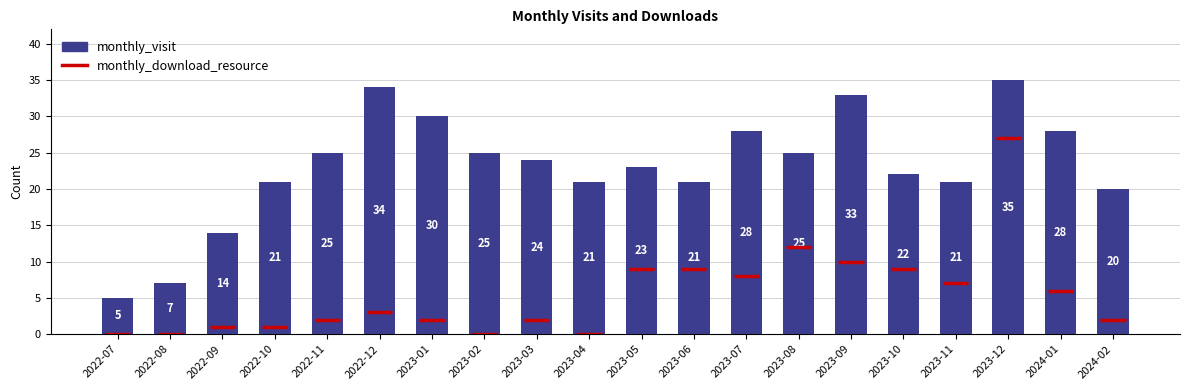

At which label is the value closest to 20?

2024-02